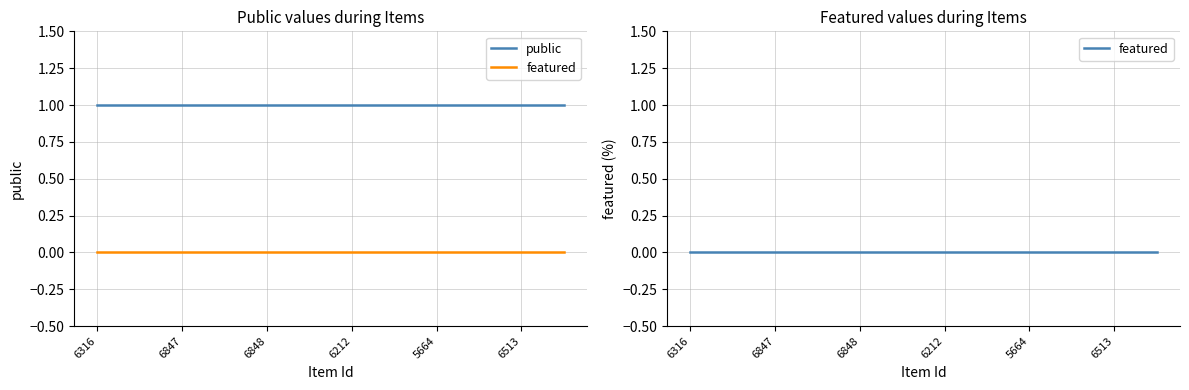

Reading left to right, extract all data points from this chart.

public: 1	1	1	1	1	1	1	1	1	1	1	1
featured: 0	0	0	0	0	0	0	0	0	0	0	0